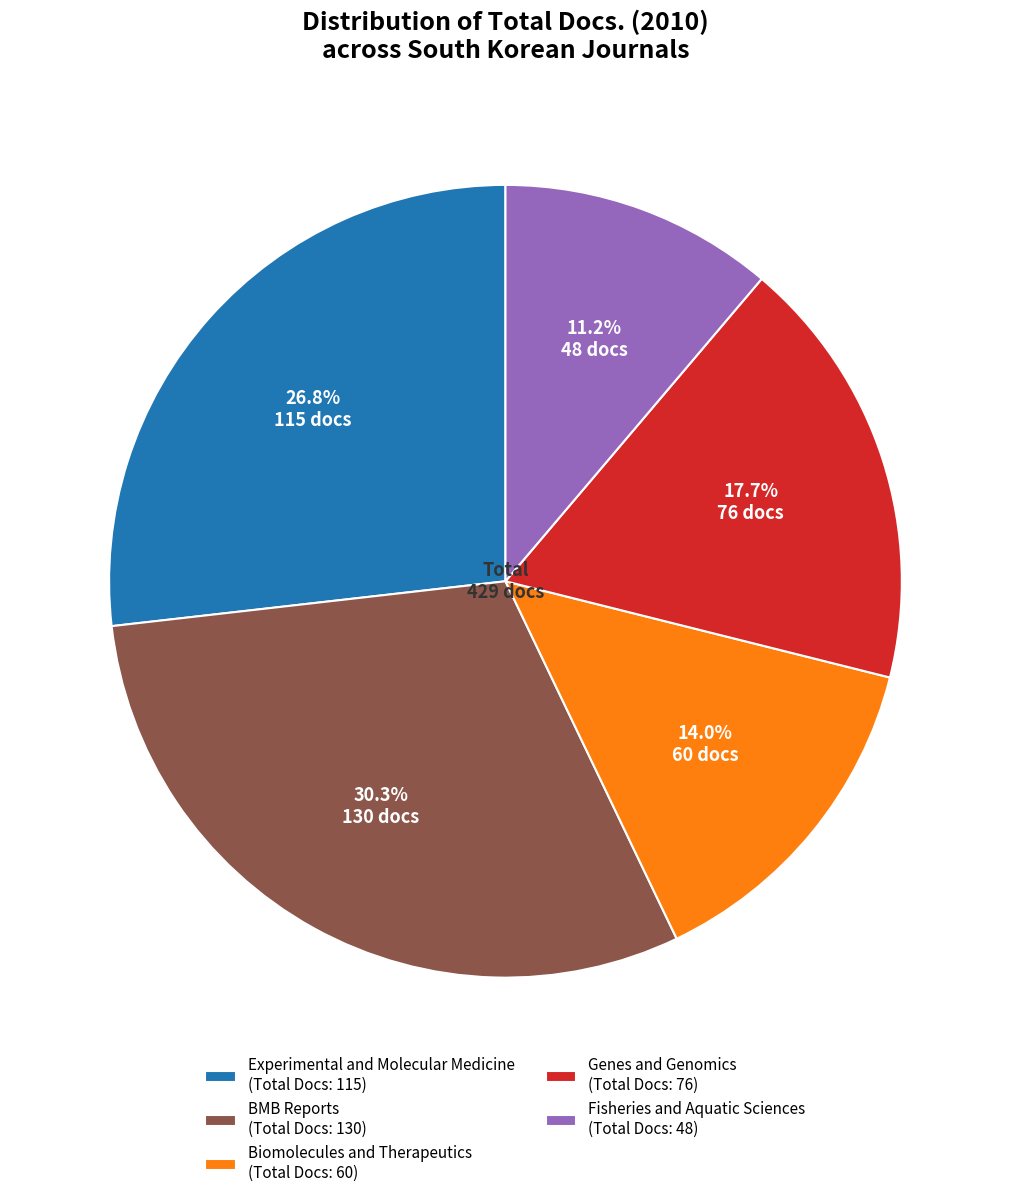

What is the total percentage of Experimental and Molecular Medicine and Fisheries and Aquatic Sciences?

38.0%